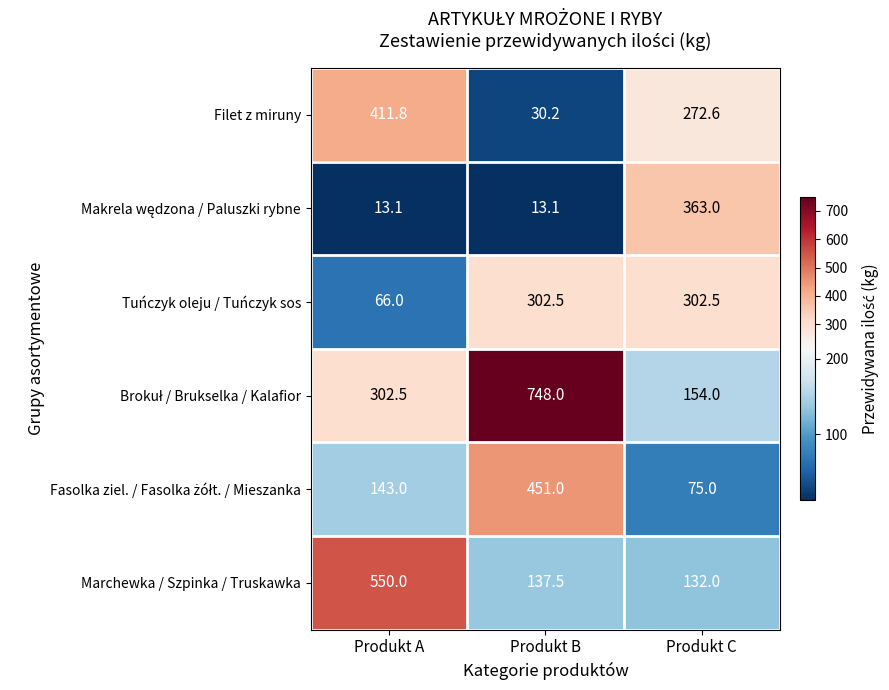

How many distinct data groups are displayed?

6